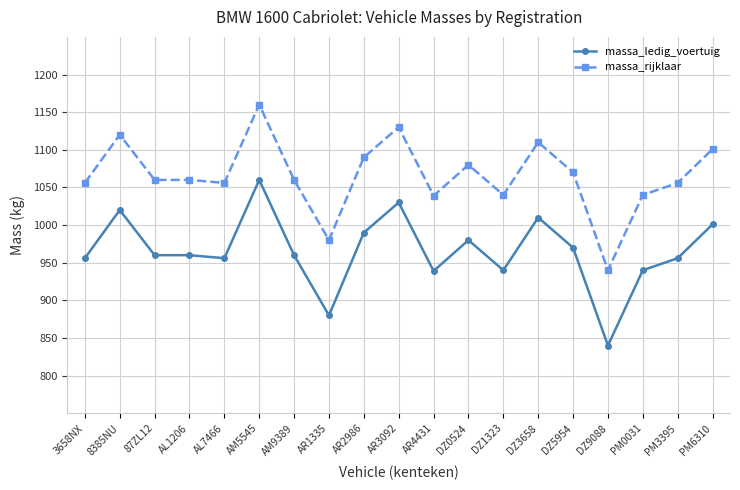

Is it true that massa_rijklaar equals 505 at AR4431?

False